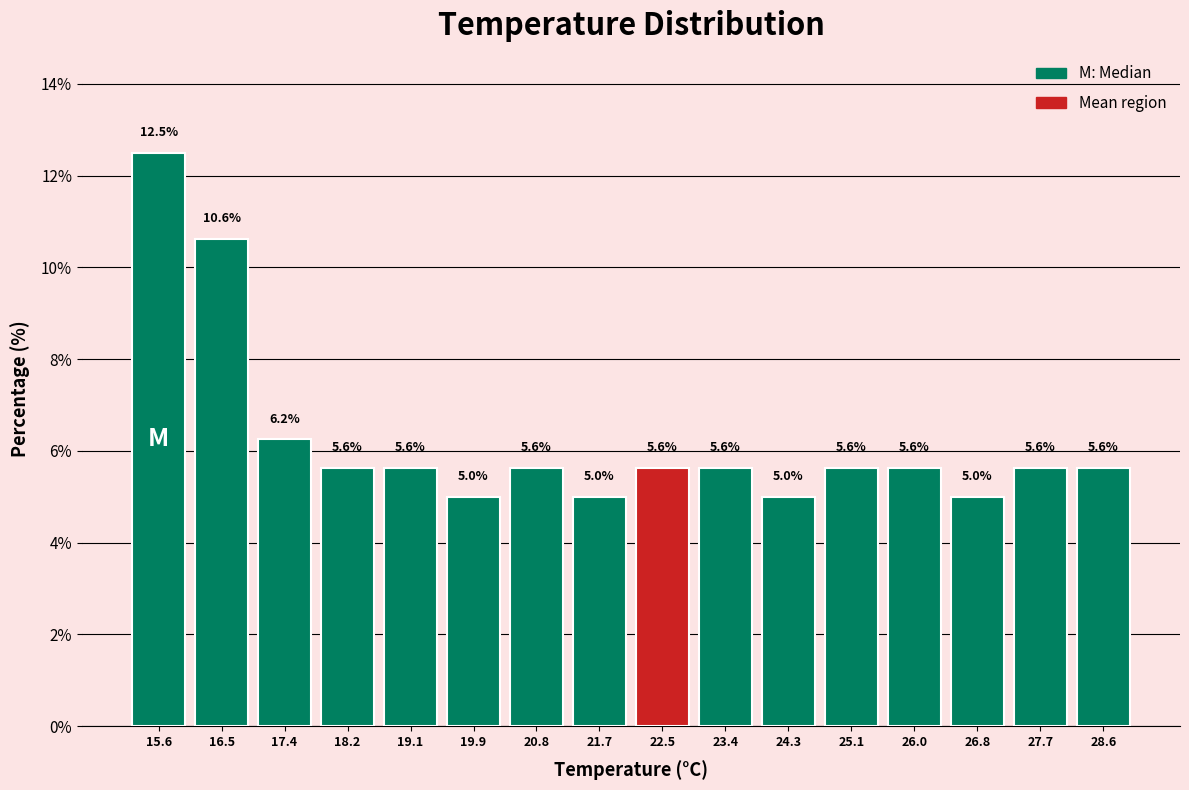

Reading left to right, list every bar in this chart as the range it spans on the x-axis followed by its height. The bar edges are not printed on the chart, so give them approximately, as read against the axis.

15.2 to 16.1: 12.5
16.1 to 16.9: 10.6
16.9 to 17.8: 6.2
17.8 to 18.7: 5.6
18.7 to 19.5: 5.6
19.5 to 20.4: 5.0
20.4 to 21.2: 5.6
21.2 to 22.1: 5.0
22.1 to 23.0: 5.6
23.0 to 23.8: 5.6
23.8 to 24.7: 5.0
24.7 to 25.6: 5.6
25.6 to 26.4: 5.6
26.4 to 27.3: 5.0
27.3 to 28.1: 5.6
28.1 to 29.0: 5.6